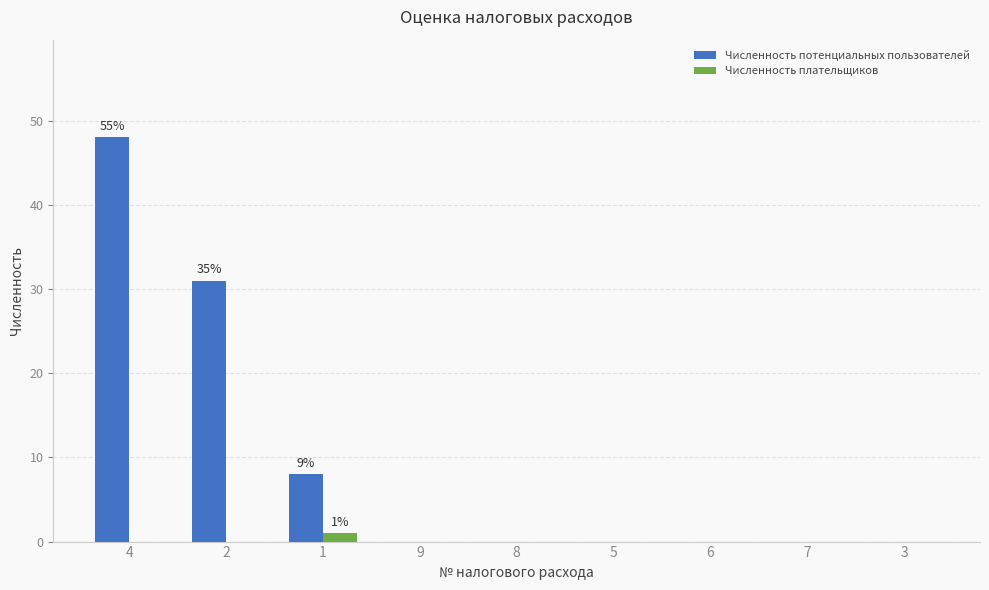

Reading left to right, what are all the values shown in this chart?

Численность потенциальных пользователей: 48	31	8	0	0	0	0	0	0
Численность плательщиков: 0	0	1	0	0	0	0	0	0